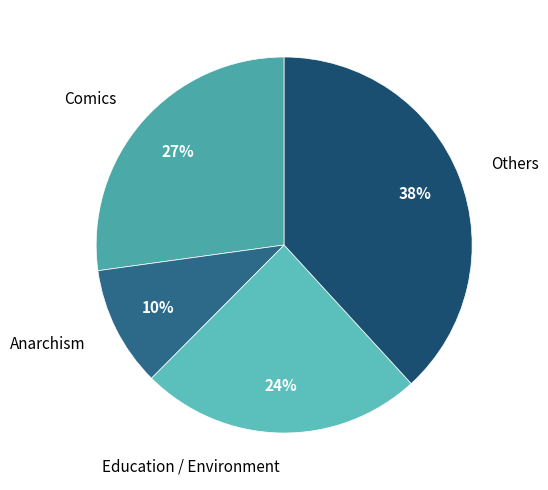

Rank the categories by value from lowest to highest.

Anarchism, Education / Environment, Comics, Others